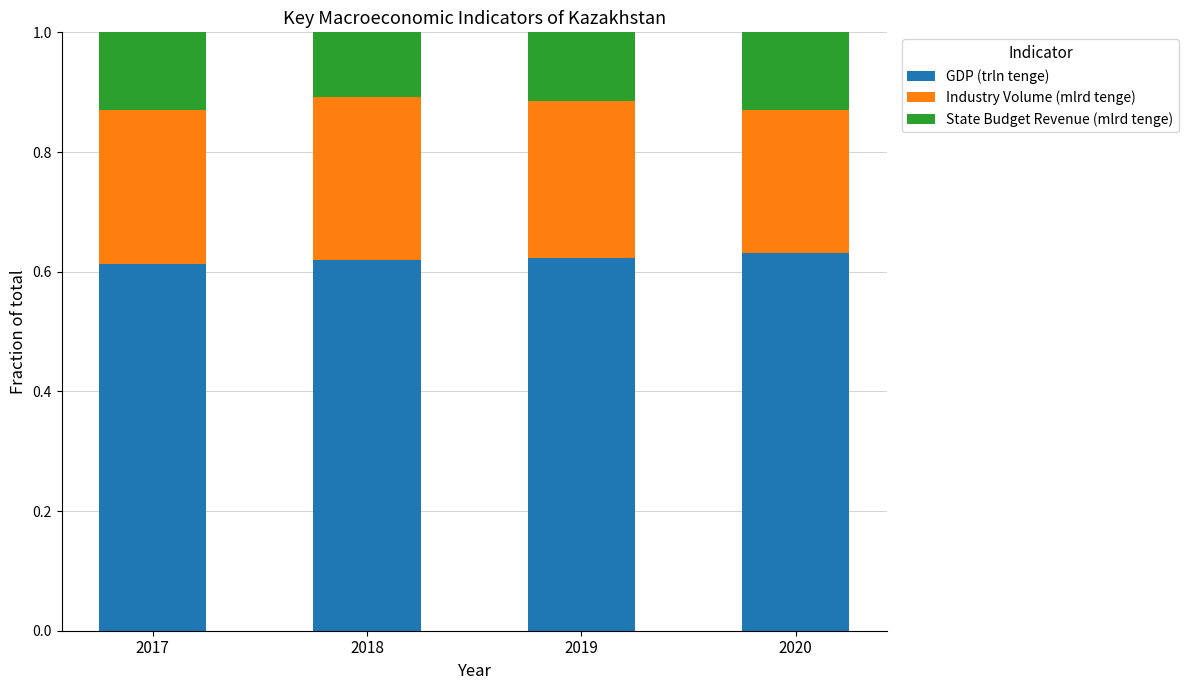

True or false: GDP (trln tenge) has a value of 1.1 at 2019.

False